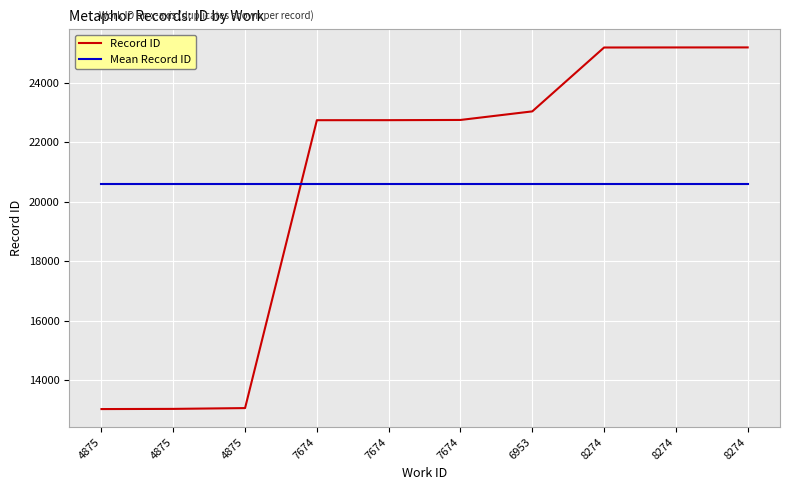

What is the greatest value displayed?

25185